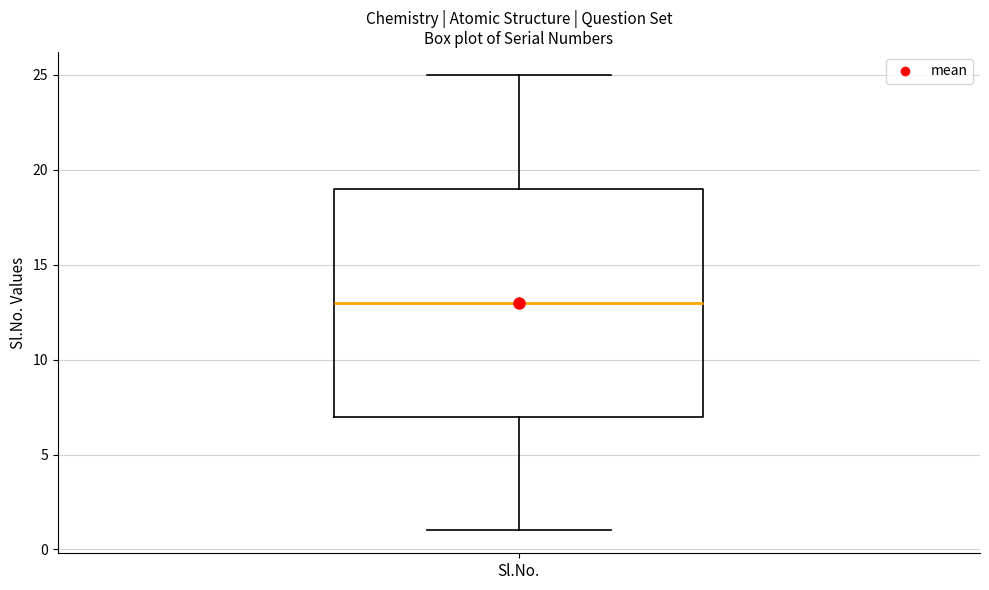

Transcribe this box plot: give where the median line is, the range the box spans, and where the two whiskers end, as read against the y-axis. The values are not printed on the chart, so give them approximately, as read against the axis.

median 13, box 7 to 19, whiskers 1 to 25